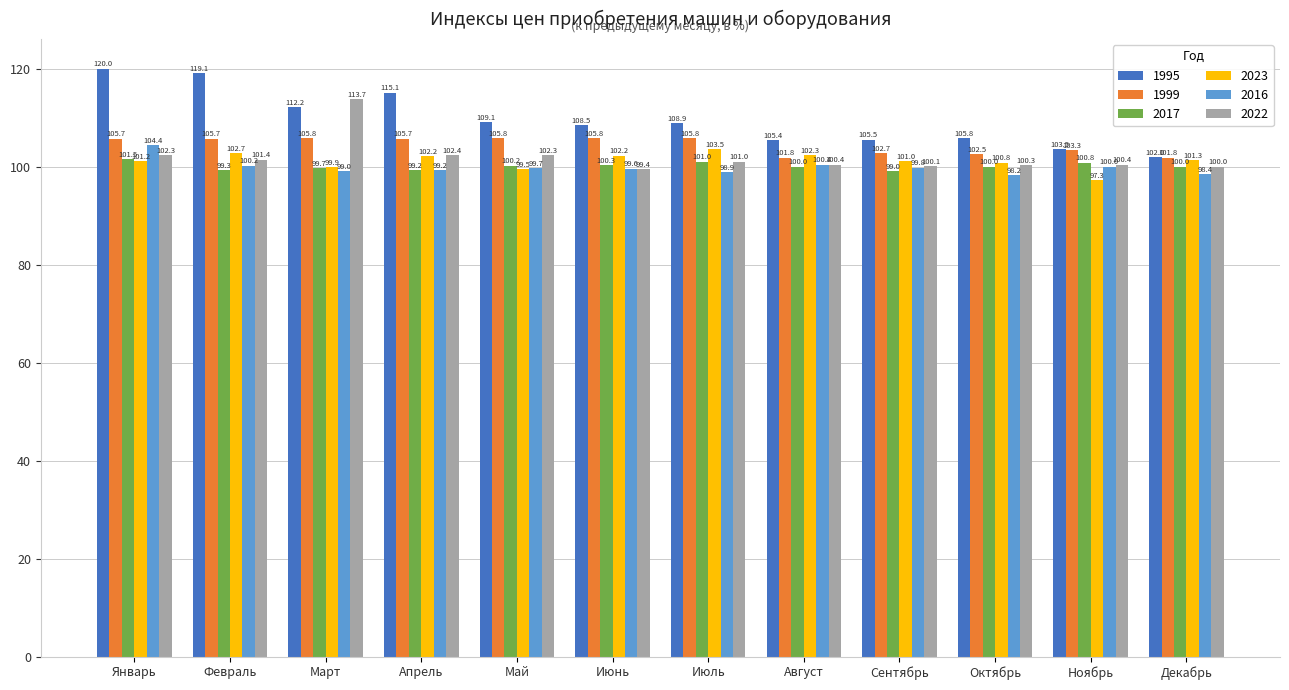

The value of 2023 at Март is 99.9. True or false?

True